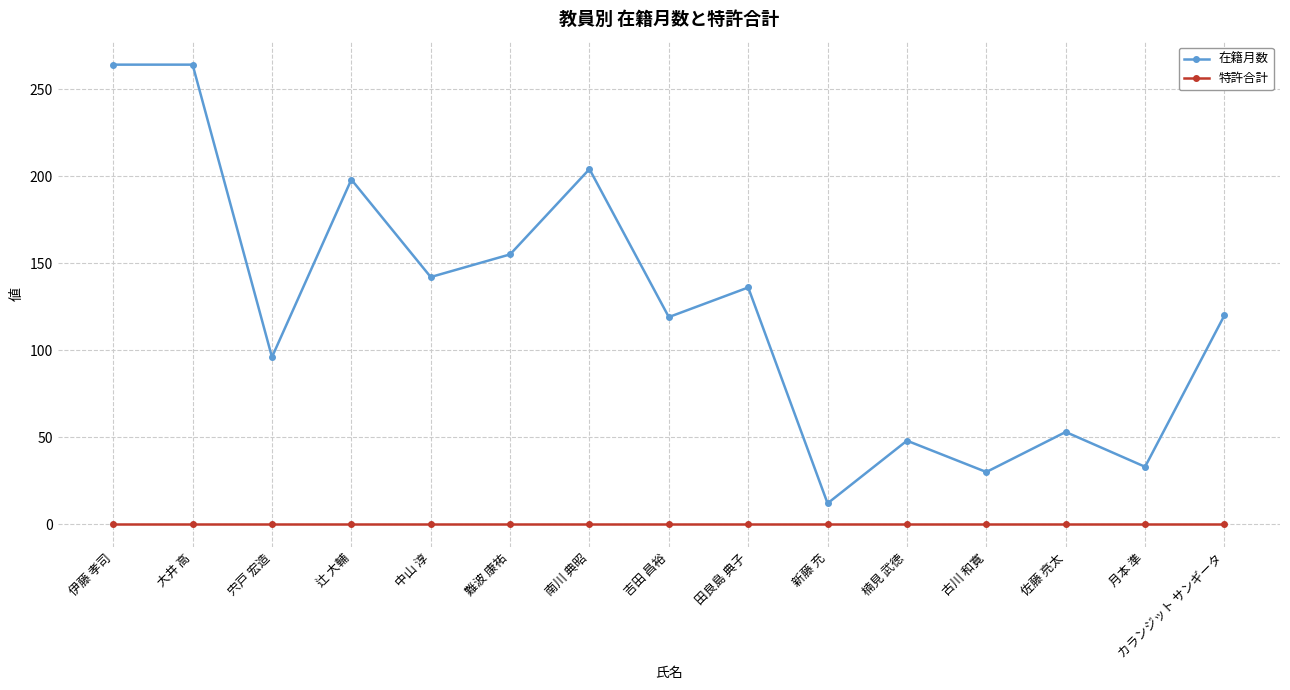

True or false: 在籍月数 has a value of 155 at 宍戸 宏造.

False